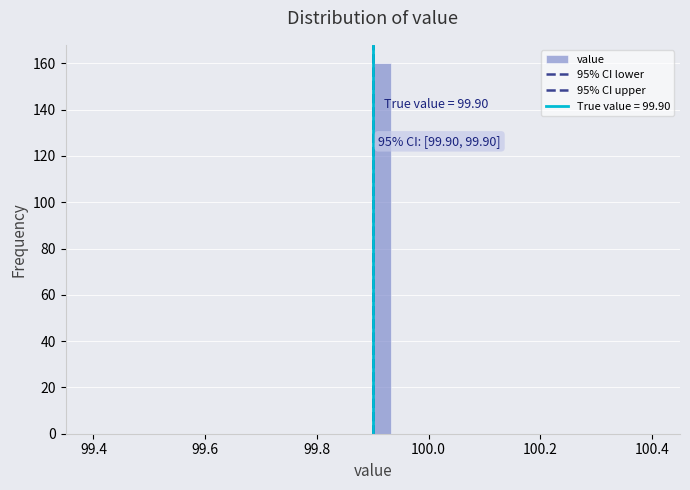

Around what value on the x-axis is the tallest bar? Give the approximate position of its centre, as read against the axis.

99.92